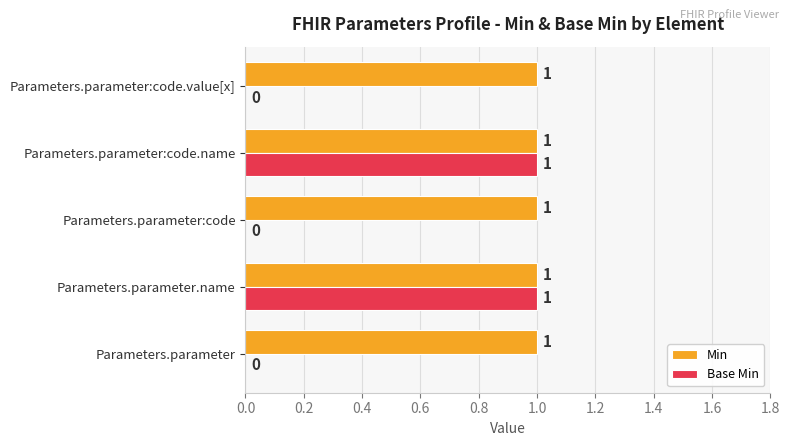

How many data points in Base Min are above 0?

2